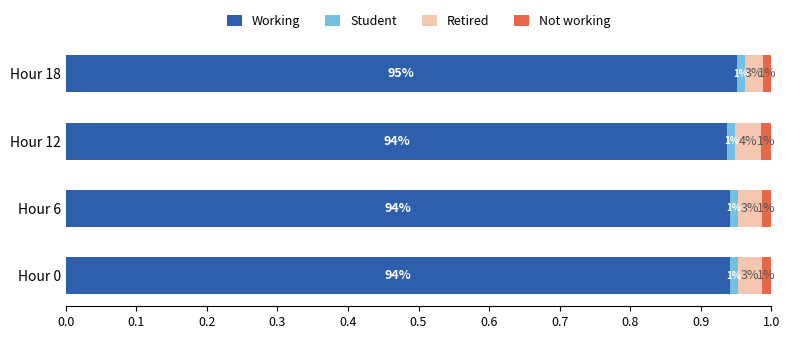

The Working series shows 0.5 at Hour 0. True or false?

False